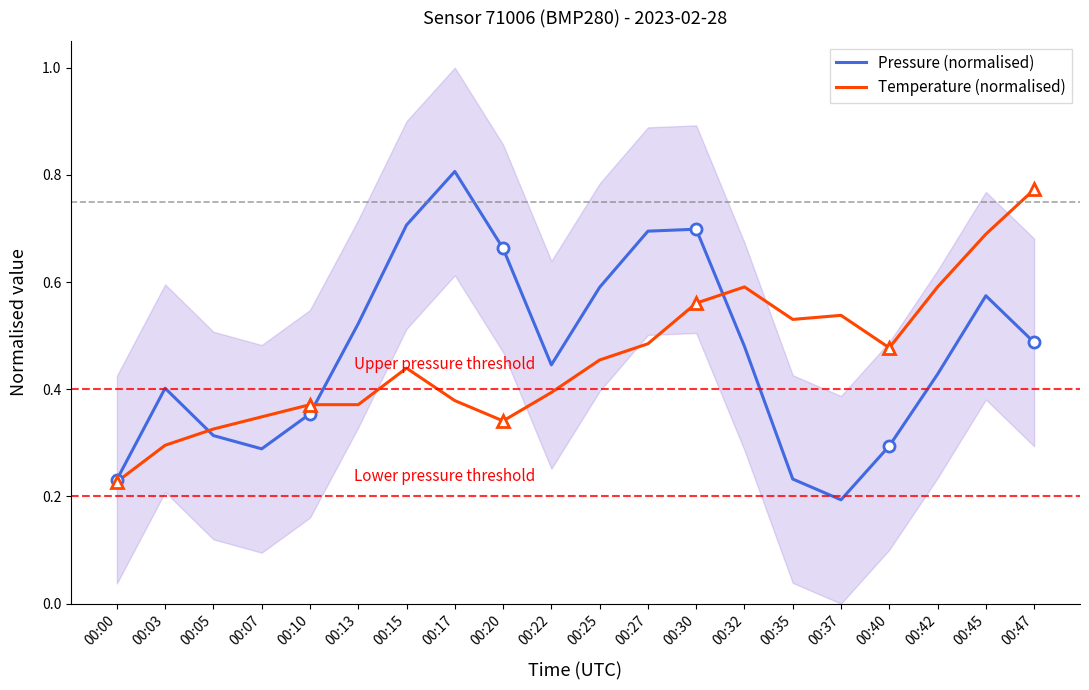

Is it true that Temperature (normalised) equals 0.1 at 00:10?

False